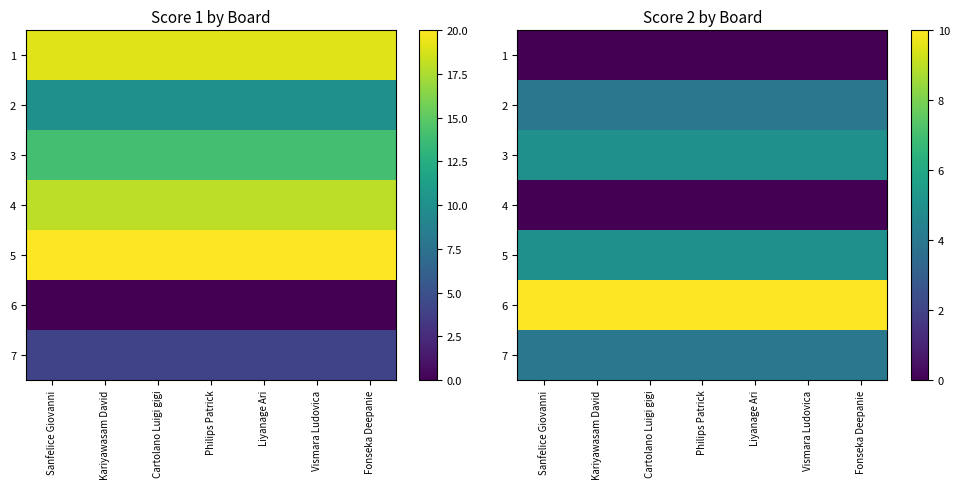

The value of 5 at Liyanage Ari is 5. True or false?

True